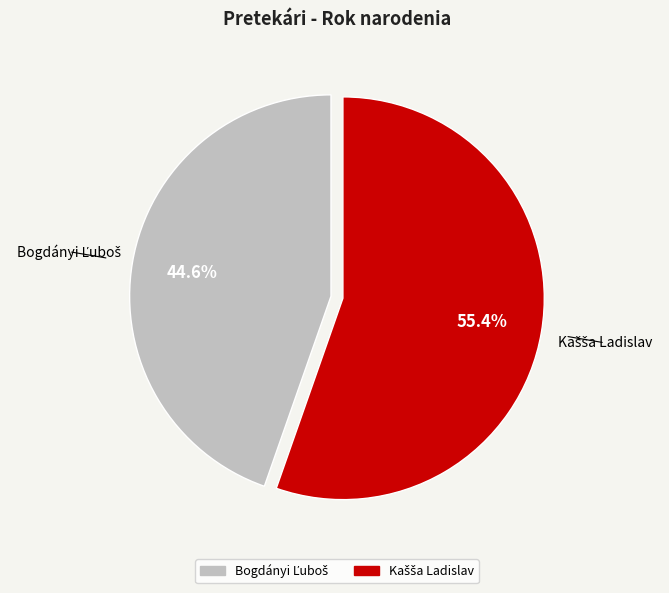

How many segments does this pie chart have?

2